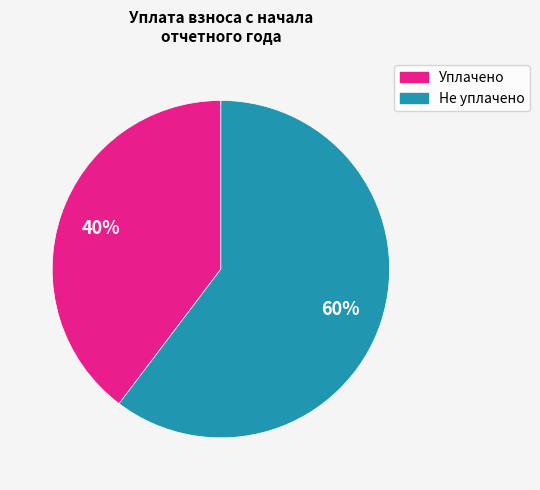

Is there any slice that represents more than half of the pie?

Yes